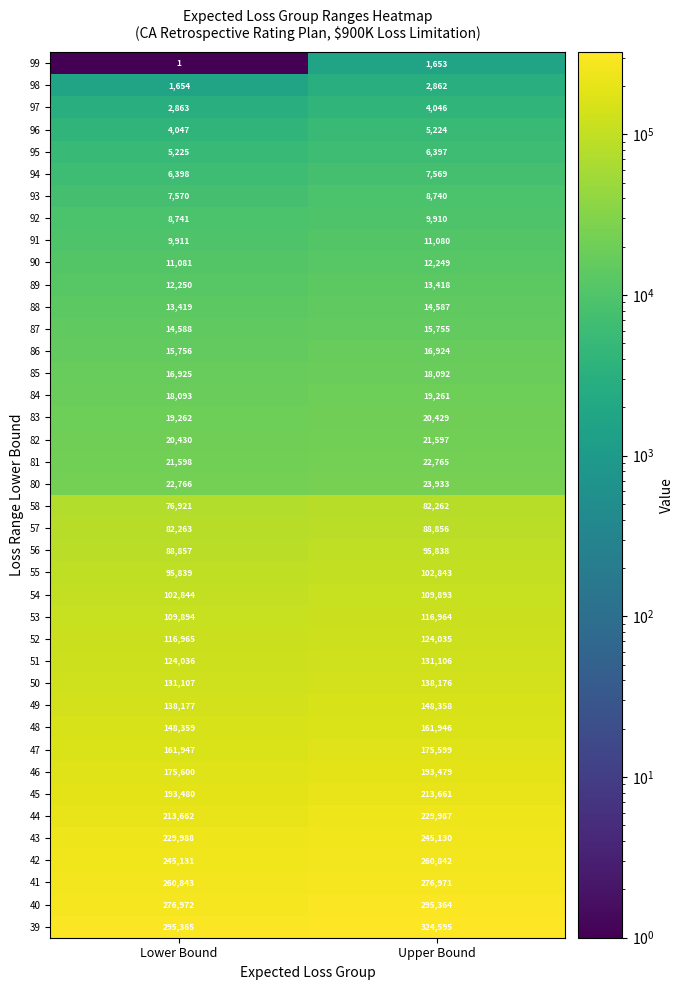

Which series changed the most between Lower Bound and Upper Bound?

39